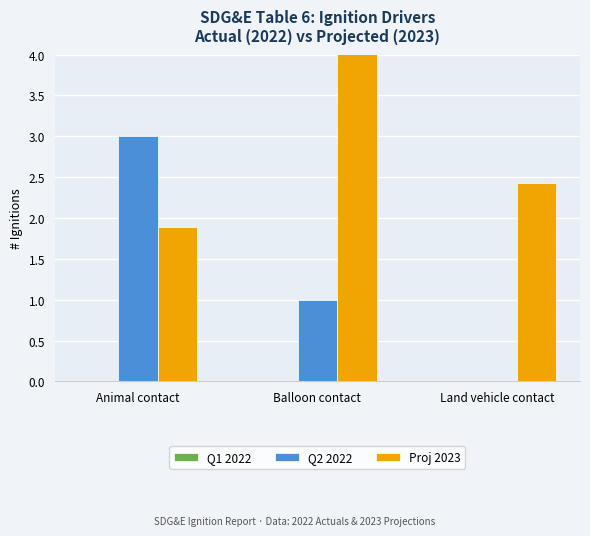

At Balloon contact, list the series in order from smallest to largest.

Q1 2022, Q2 2022, Proj 2023